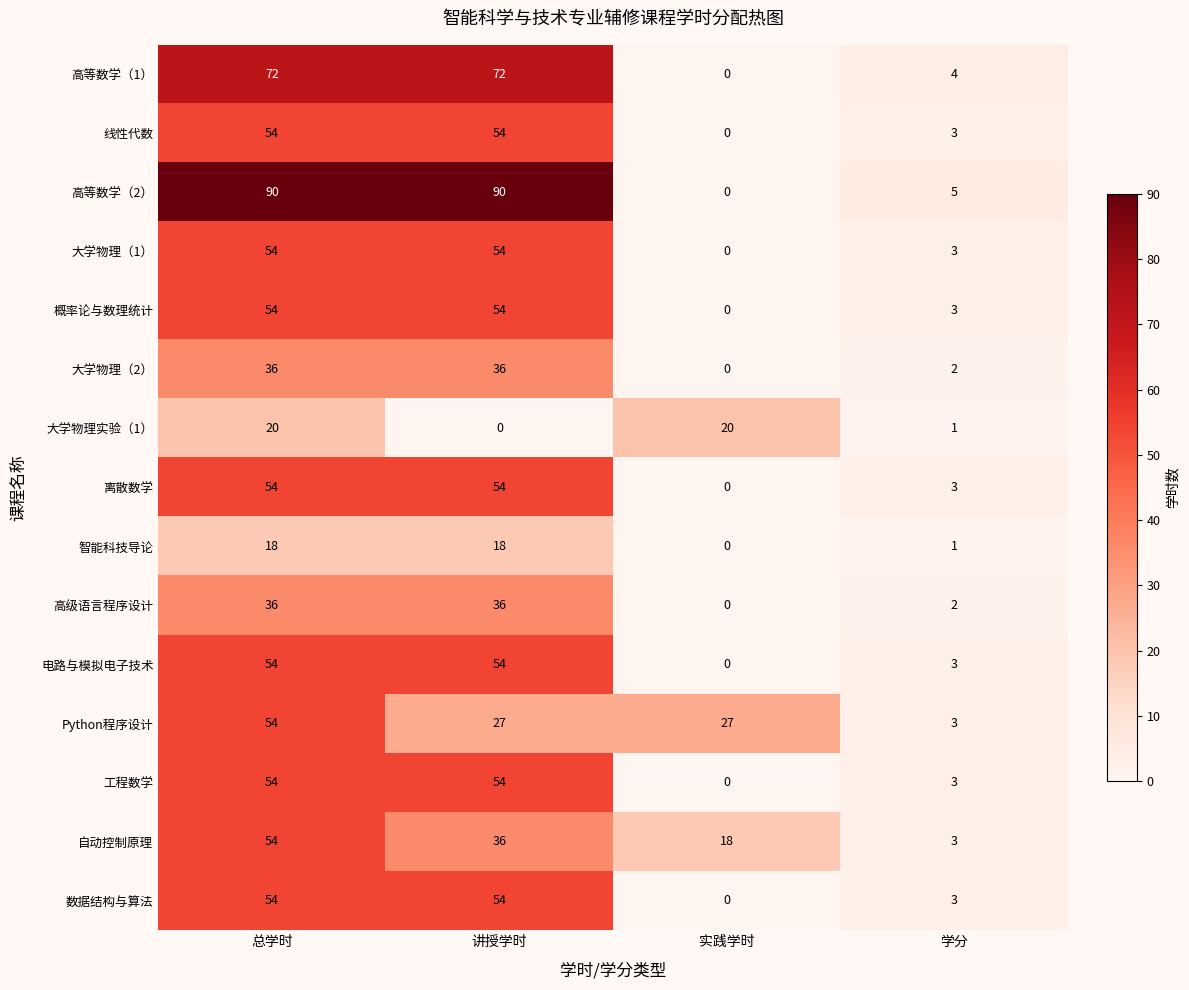

The value of 线性代数 at 总学时 is 54. True or false?

True